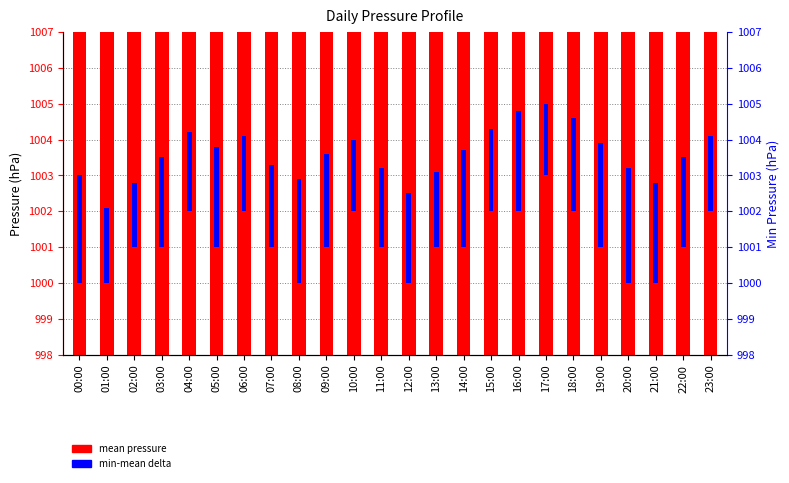

What is the value of the min-mean delta bar at the 8th from the left?

2.3